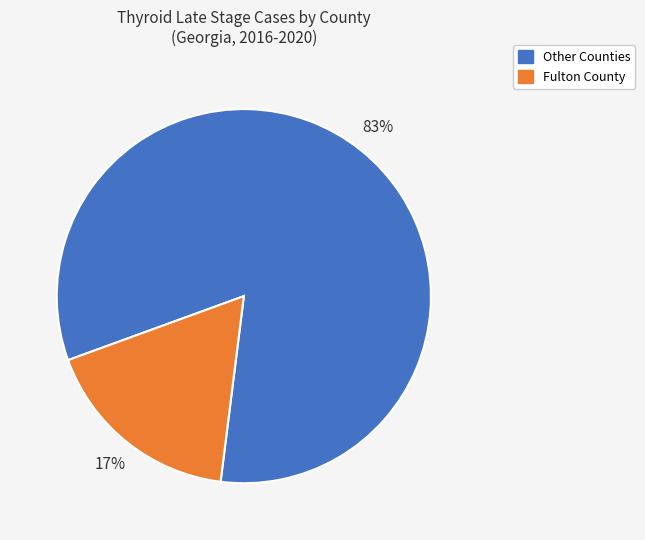

To the nearest percent, what is the average slice percentage?

50%